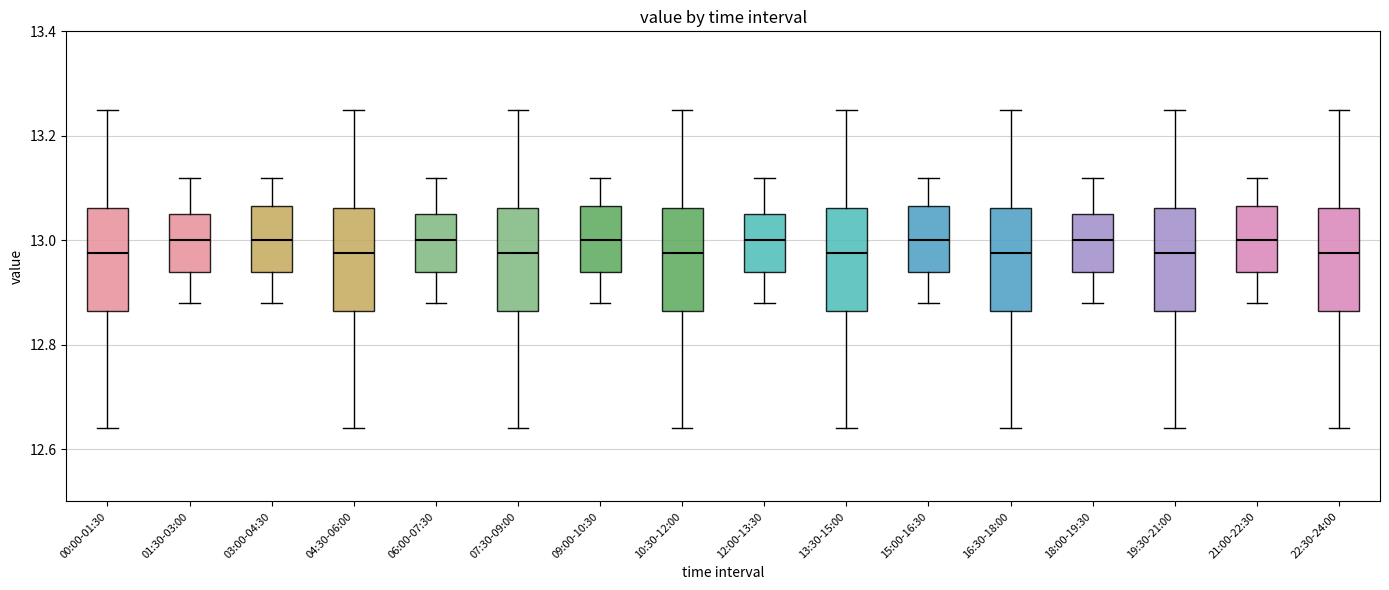

Where is the upper edge of the box for 01:30-03:00 on the y-axis? The values are not printed on the chart, so give them approximately, as read against the axis.

13.06